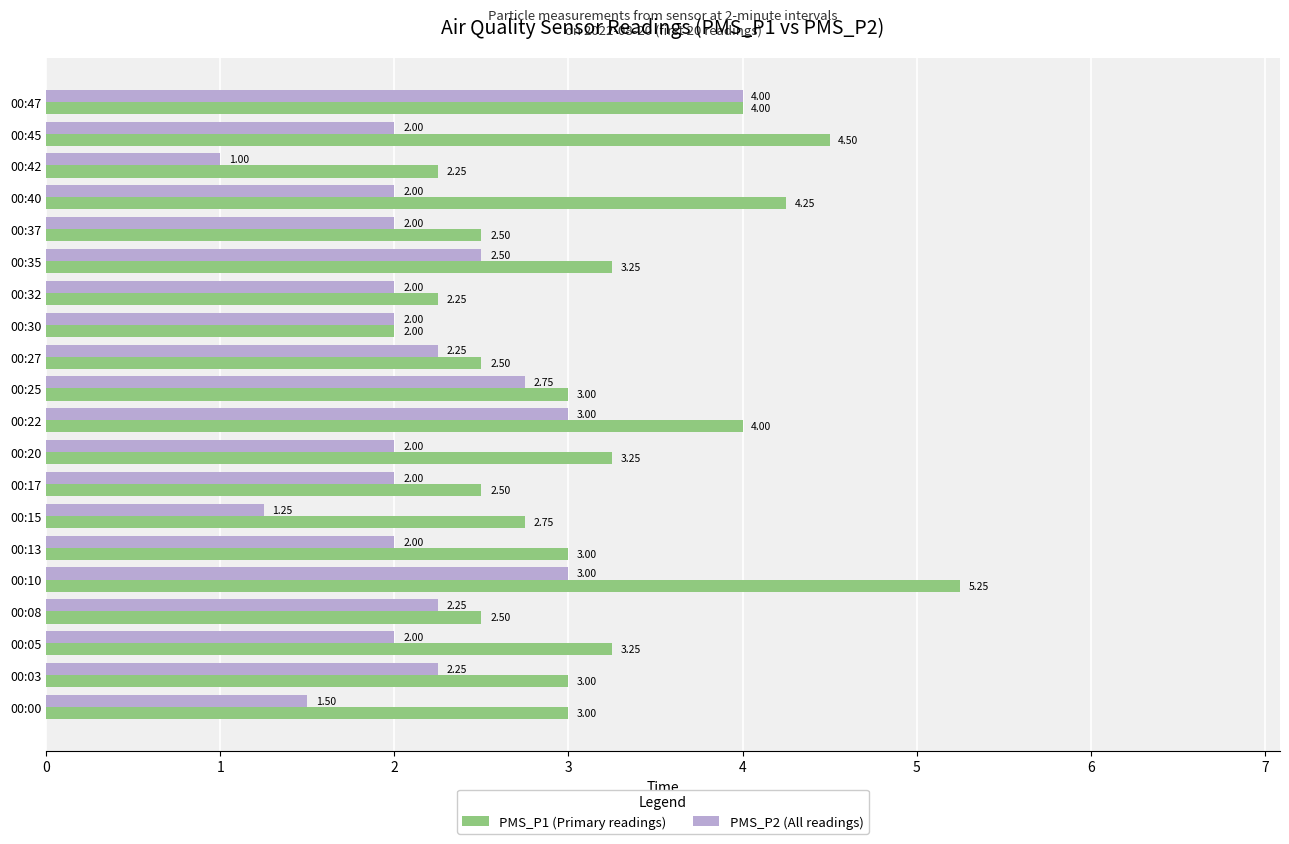

List the series in order of their overall mean, lowest first.

PMS_P2 (All readings), PMS_P1 (Primary readings)